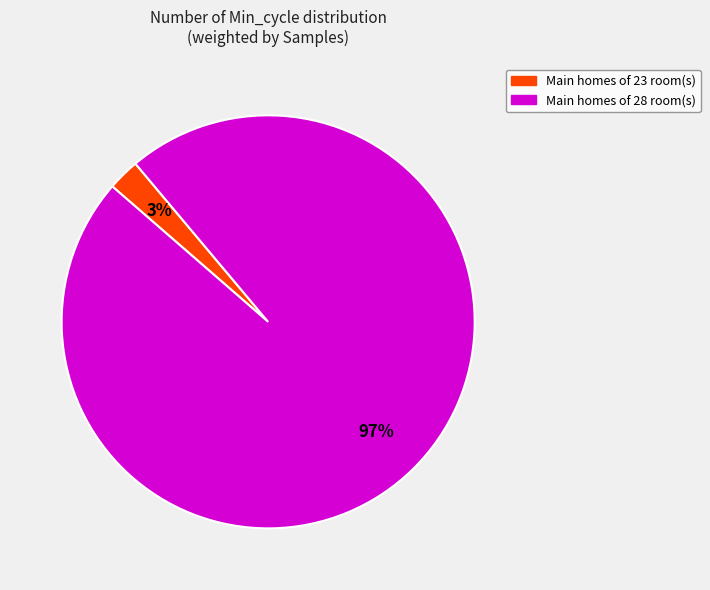

To the nearest percent, what is the average slice percentage?

50%